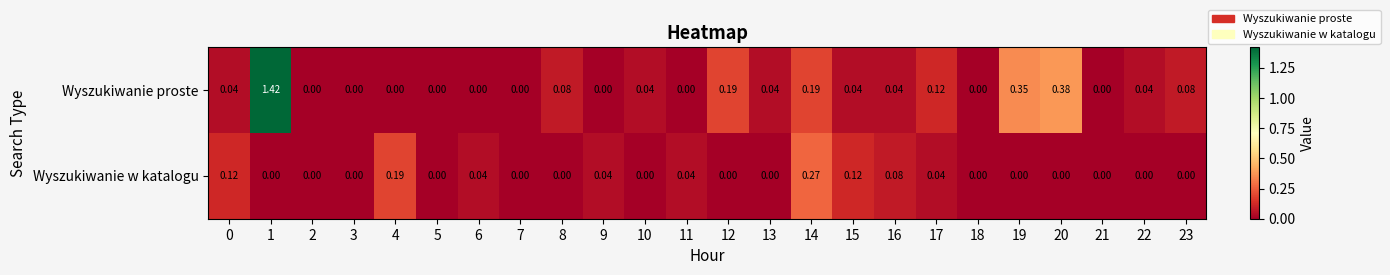

At which category does the chart reach its peak across all series?

1